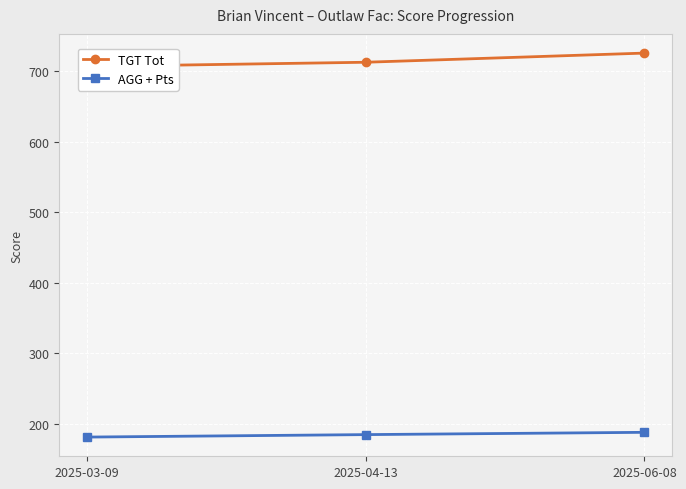

What is the difference between the maximum and second lowest values in the TGT Tot series?

13.0